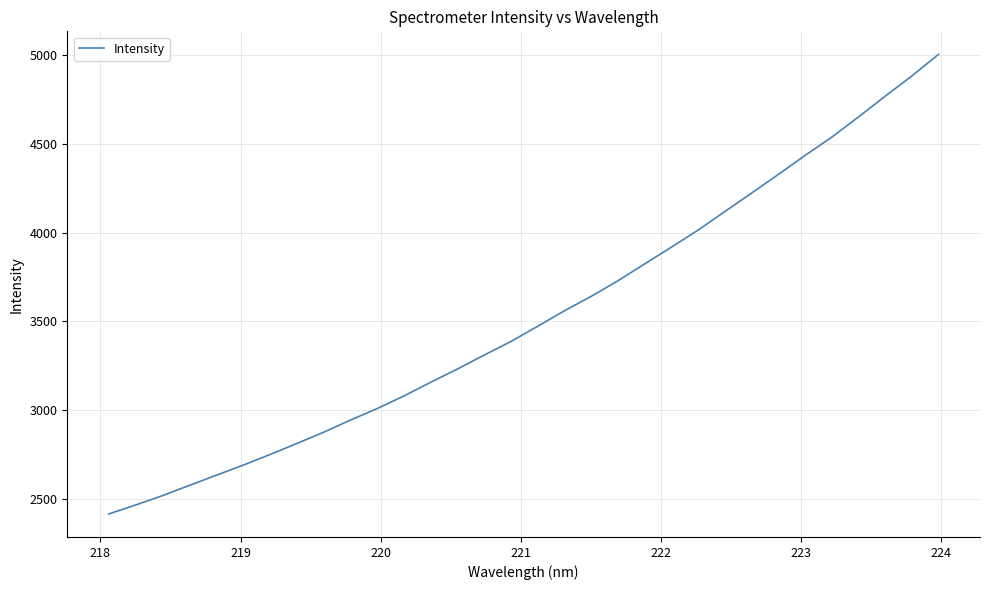

What is the maximum value shown in the chart?

5002.3